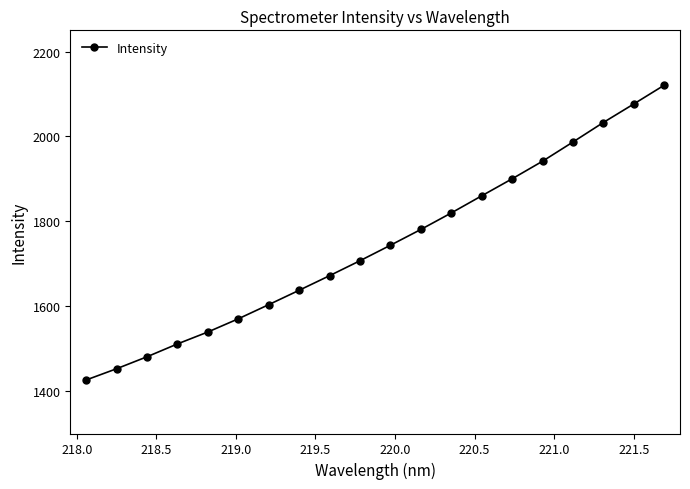

How many data points does each series have?

20